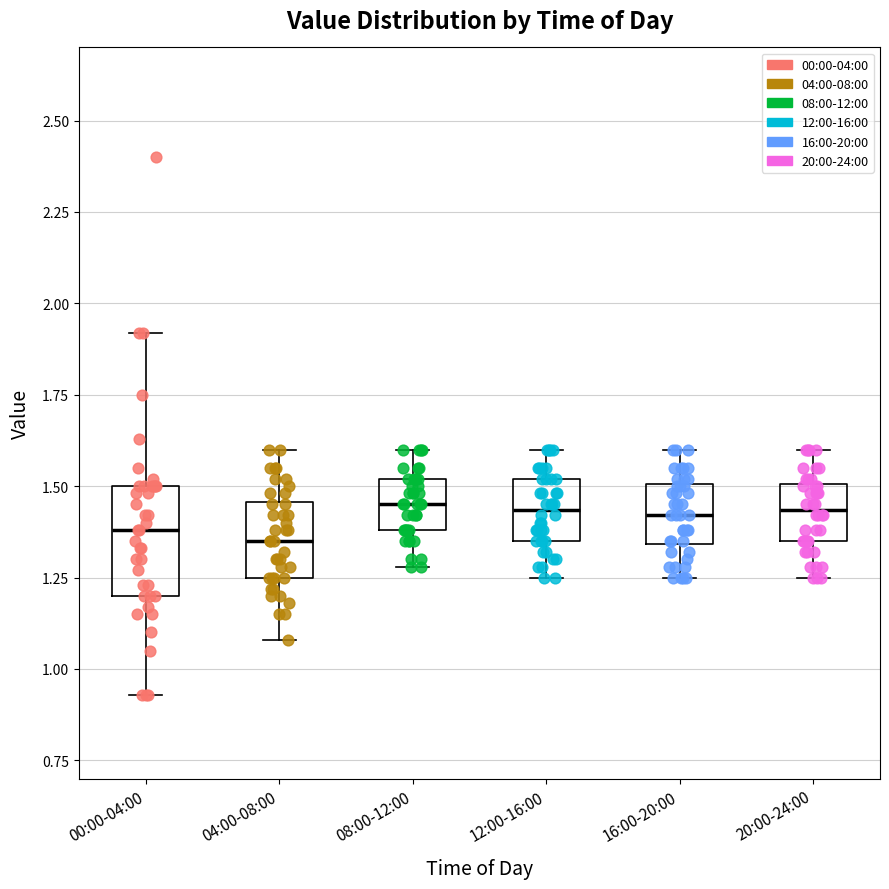

Reading left to right, read every box against the y-axis: the position of its median line, the range the box covers, and the ends of its whiskers. The values are not printed on the chart, so give them approximately, as read against the axis.

00:00-04:00: median 1.40, box 1.20 to 1.50, whiskers 0.95 to 1.90
04:00-08:00: median 1.35, box 1.25 to 1.45, whiskers 1.10 to 1.60
08:00-12:00: median 1.45, box 1.40 to 1.50, whiskers 1.30 to 1.60
12:00-16:00: median 1.45, box 1.35 to 1.50, whiskers 1.25 to 1.60
16:00-20:00: median 1.40, box 1.35 to 1.50, whiskers 1.25 to 1.60
20:00-24:00: median 1.45, box 1.35 to 1.50, whiskers 1.25 to 1.60